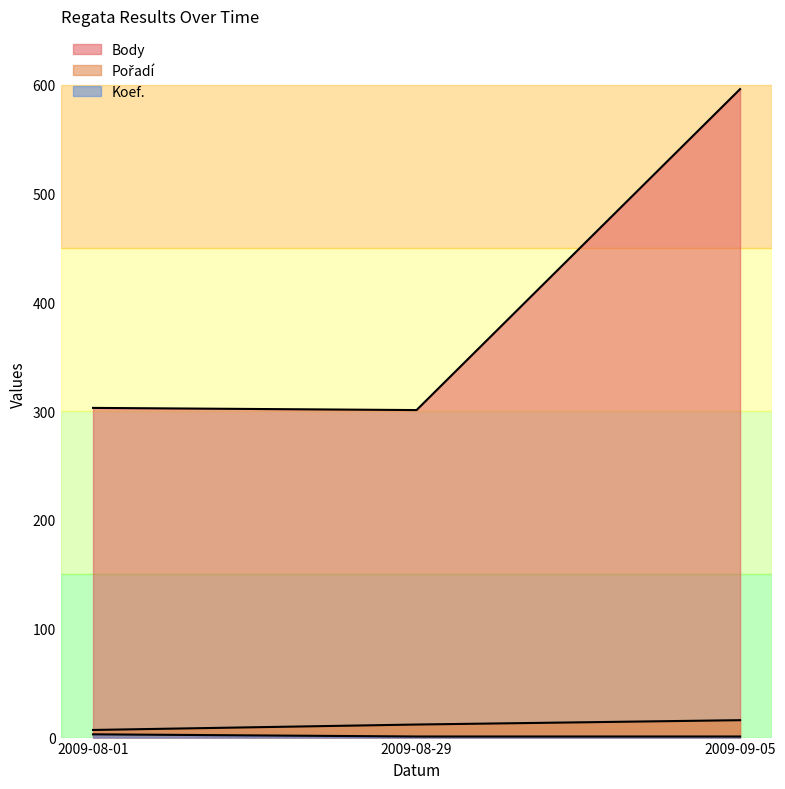

Does the chart have visible grid lines?

No